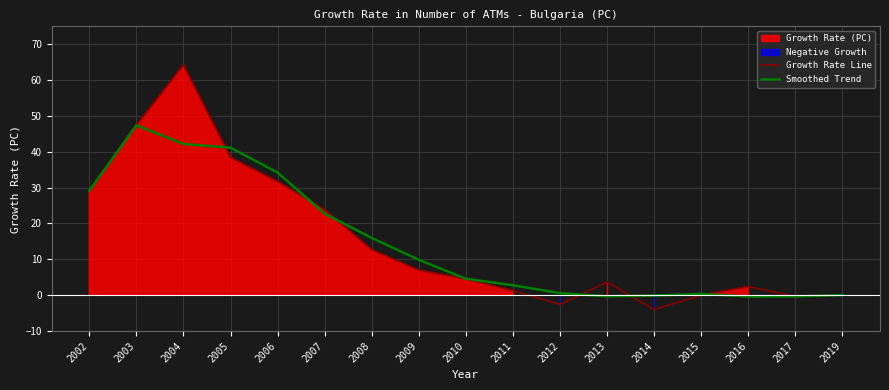

True or false: Smoothed Trend has a value of 49.1 at 2006.

False